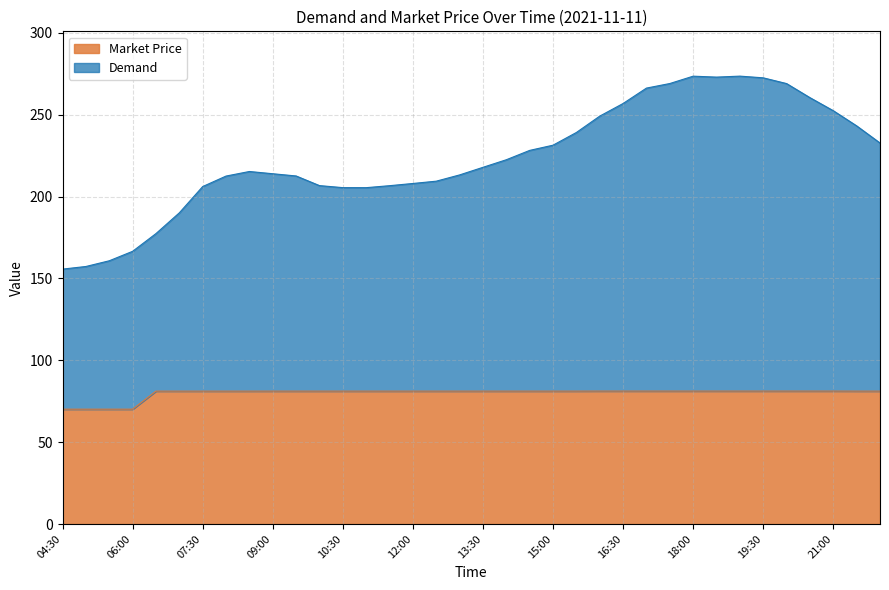

Rank the series by their maximum value, from lowest to highest.

Market Price, Demand